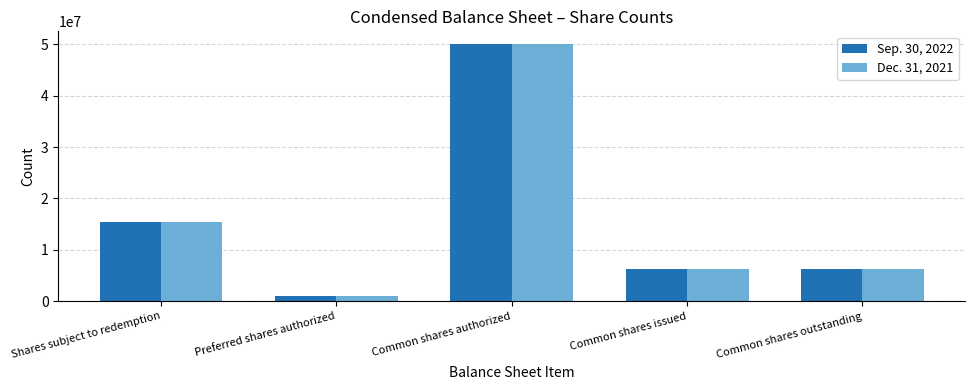

What is the label of the 1st bar from the right?

Common shares outstanding